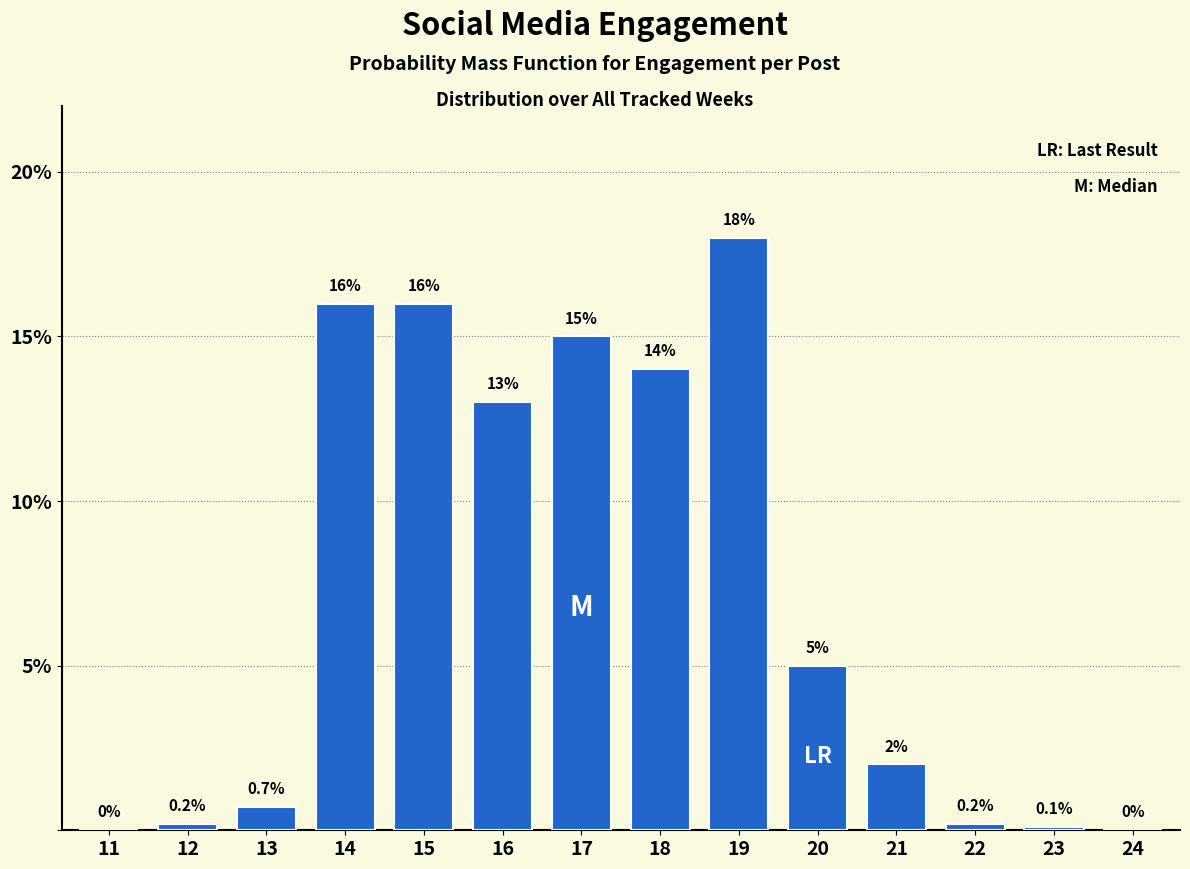

Which label corresponds to the largest value in the chart?

19